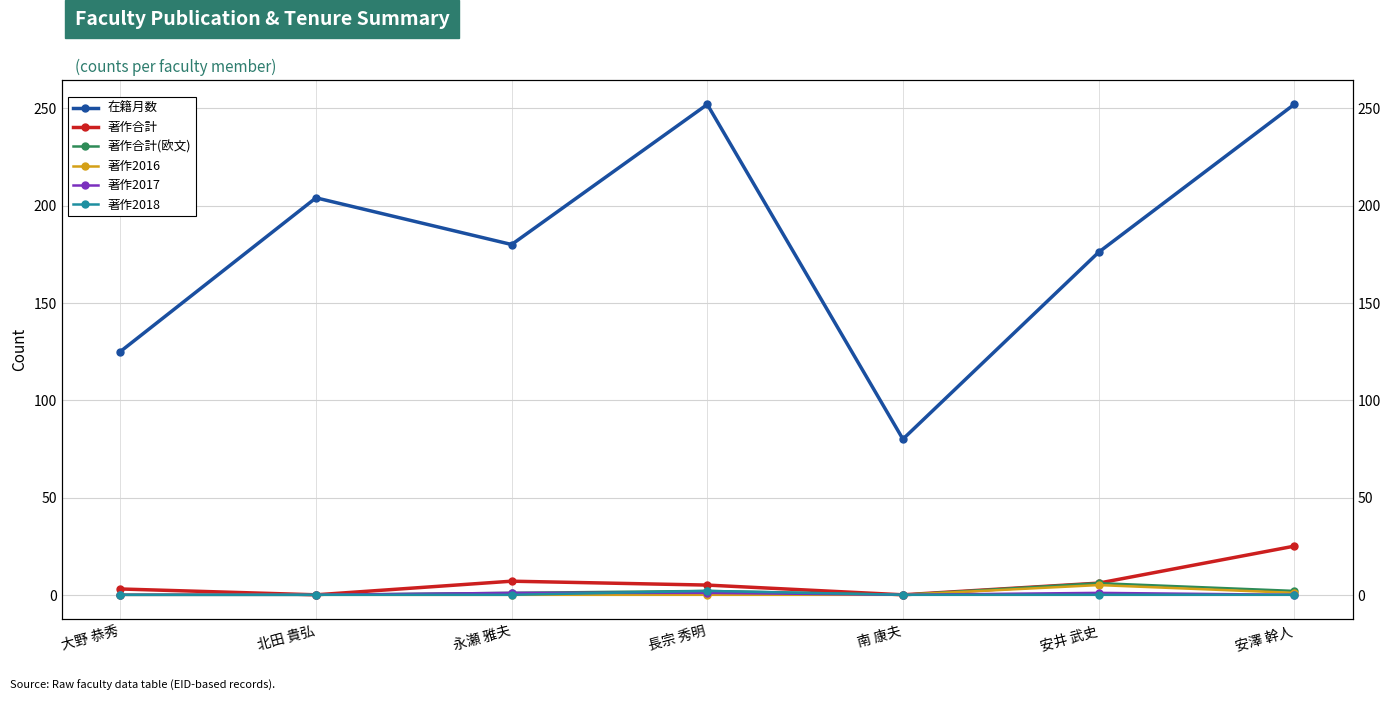

What is the spread (max minus min) of values at 安澤 幹人?

252